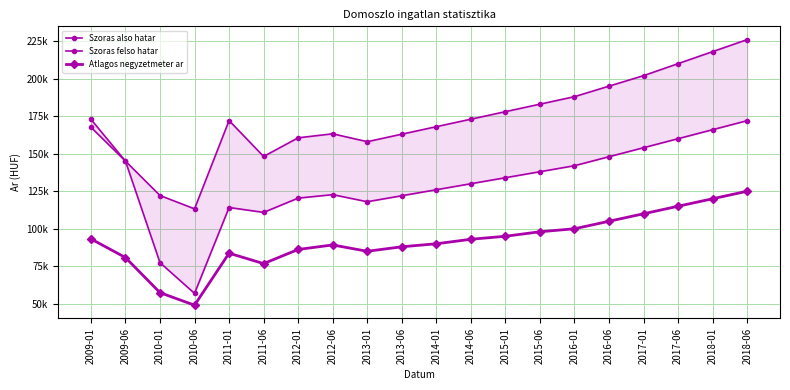

List the series in order of their peak value, lowest first.

Atlagos negyzetmeter ar, Szoras also hatar, Szoras felso hatar